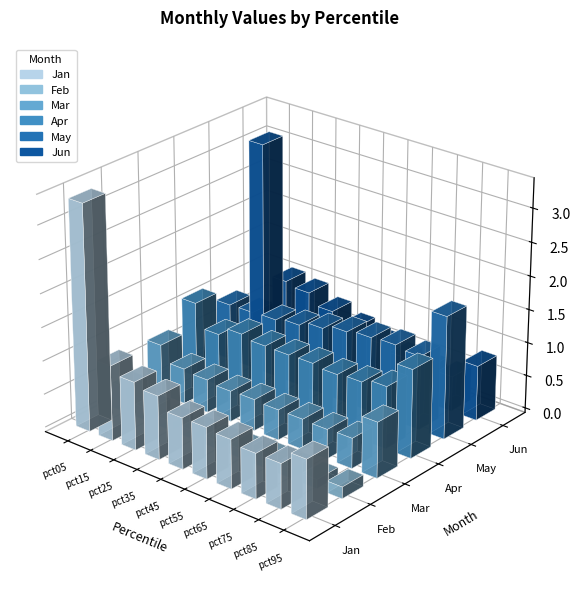

The Jan series shows 1.4 at pct05. True or false?

False